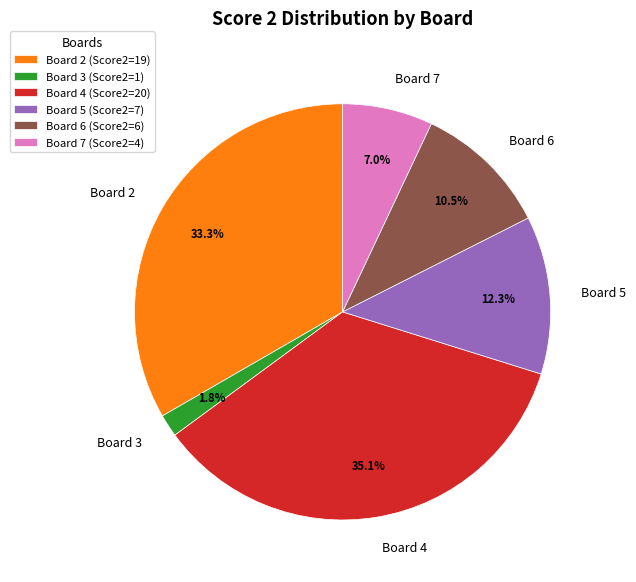

Is it true that Board 5 is 2% of the pie?

False